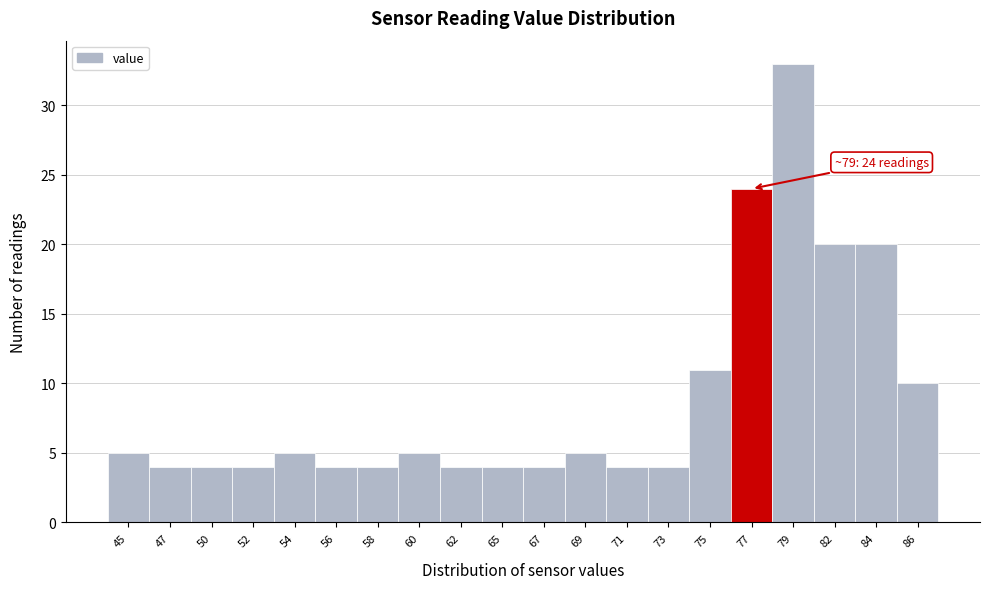

Reading left to right, what are all the values shown in this chart?

5	4	4	4	5	4	4	5	4	4	4	5	4	4	11	24	33	20	20	10